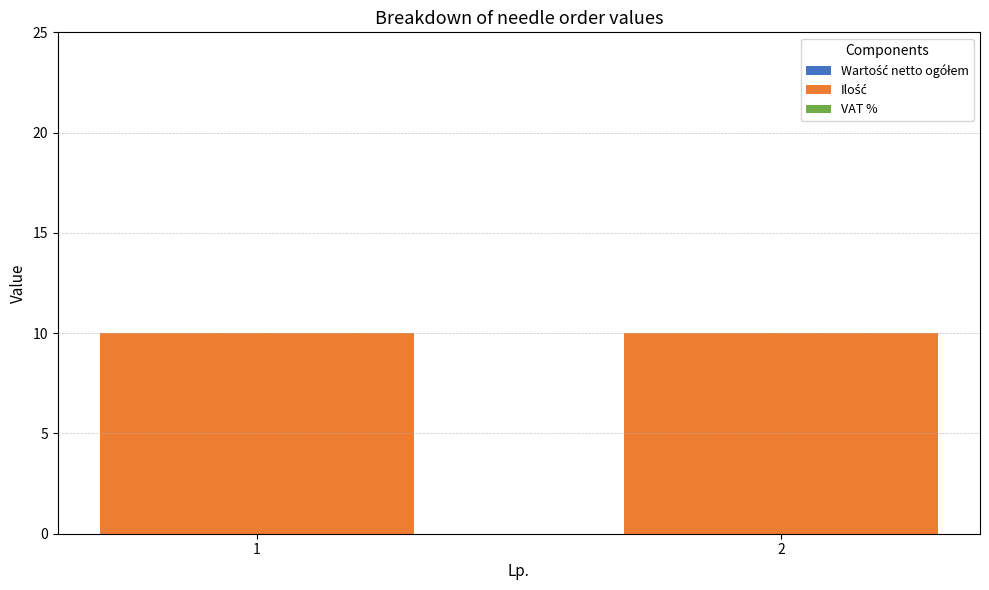

What is the value of the Ilość bar at the 2nd from the left?

10